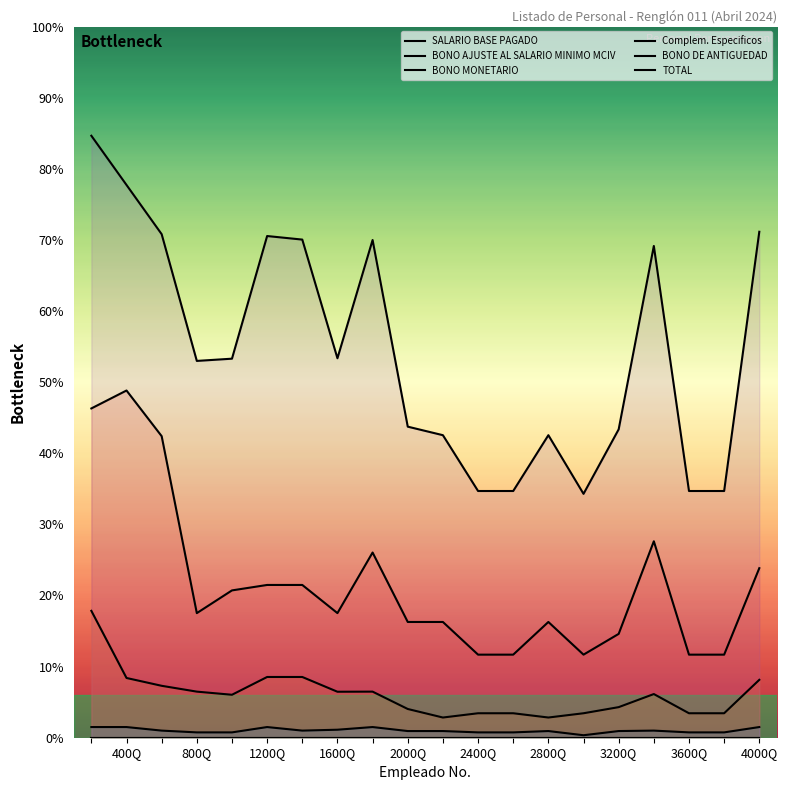

Which series has the largest total across all categories?

TOTAL